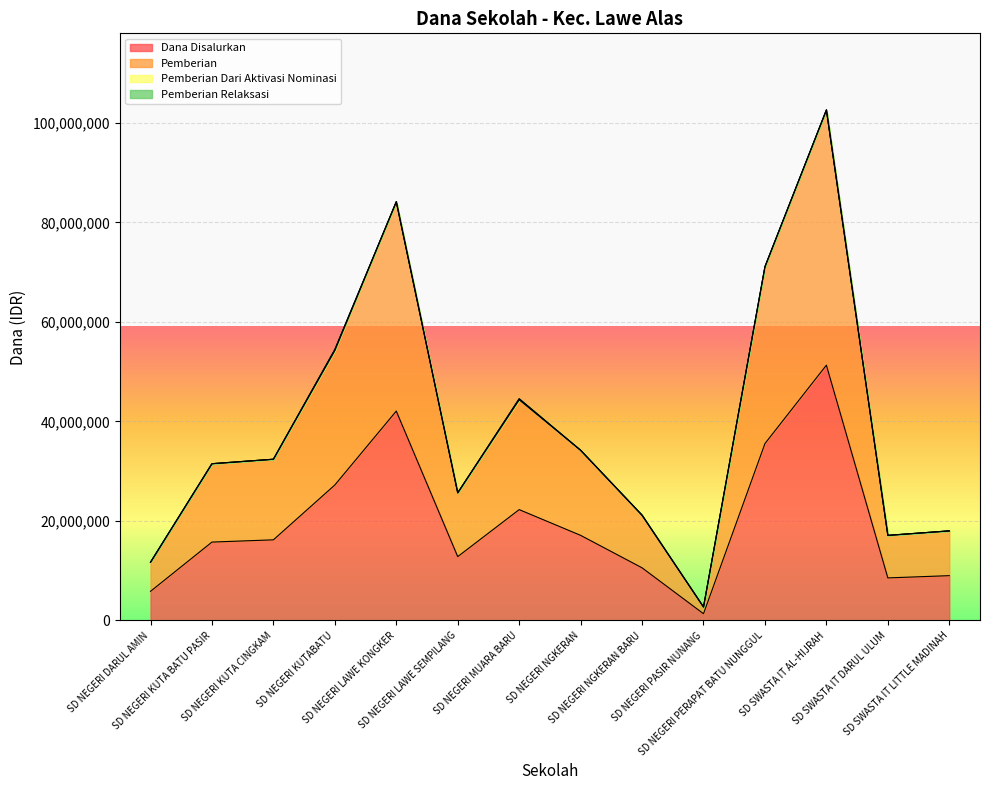

At which category does the chart reach its minimum across all series?

SD NEGERI PASIR NUNANG